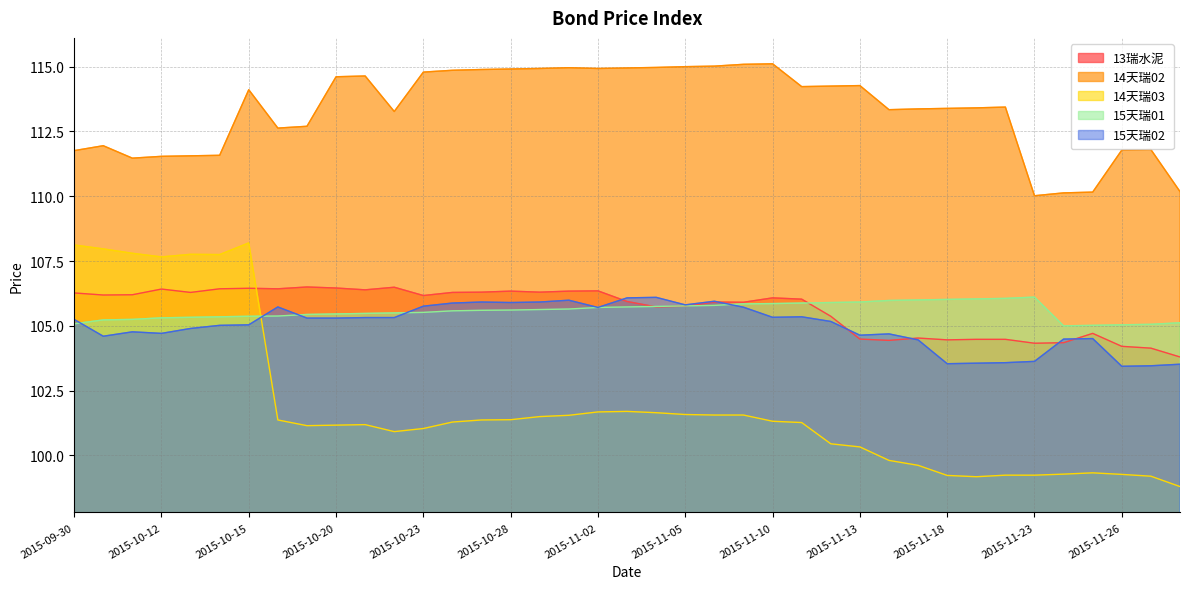

What is the difference between the second highest and second lowest values in the 15天瑞01 series?

1.0